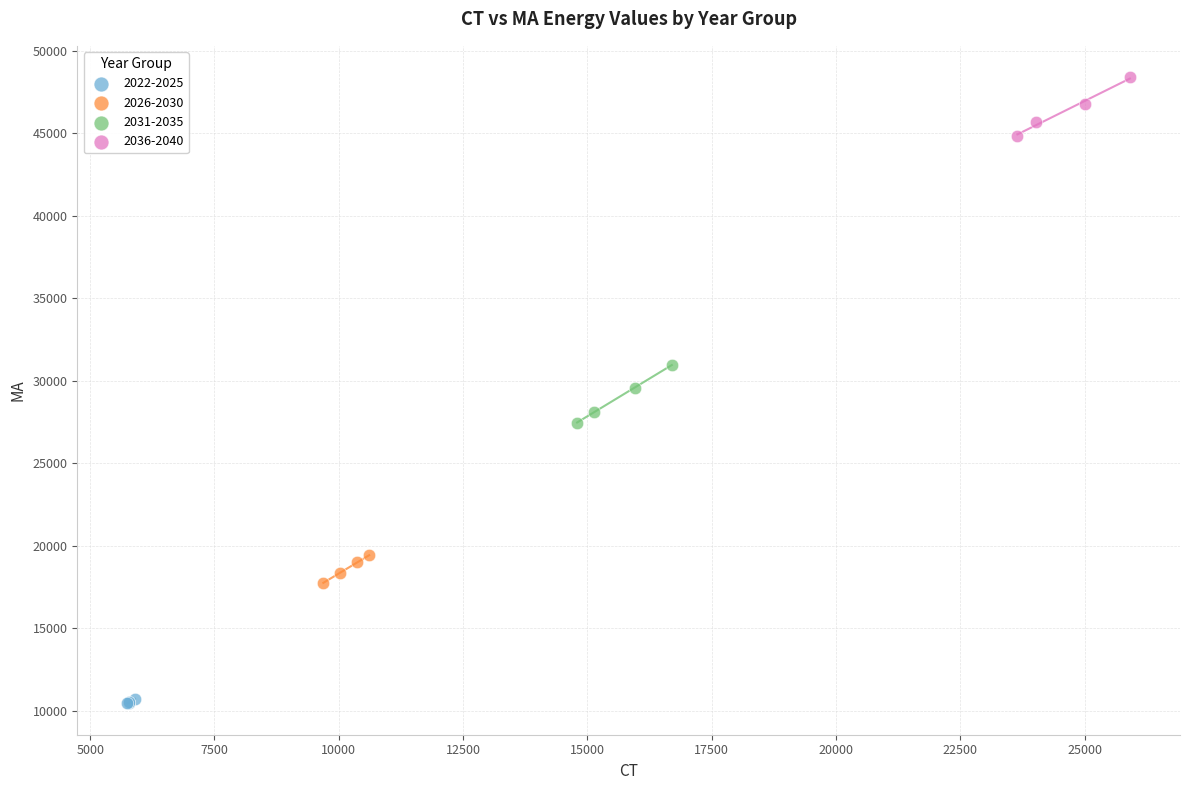

Which series reaches the minimum Y coordinate?

2022-2025